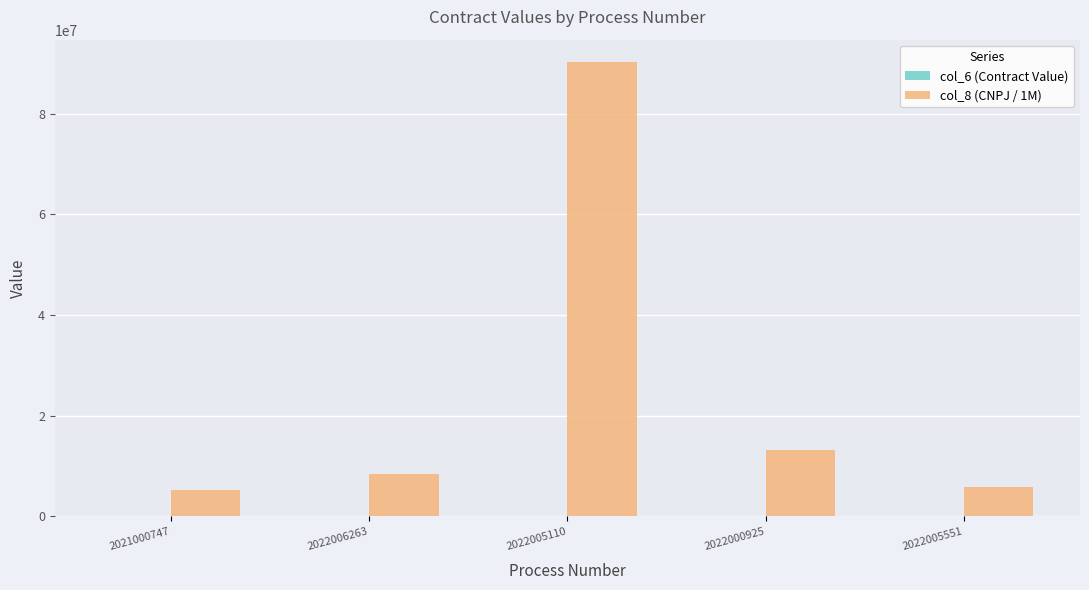

What is the highest value of the col_8 (CNPJ / 1M) series?

90180605.0